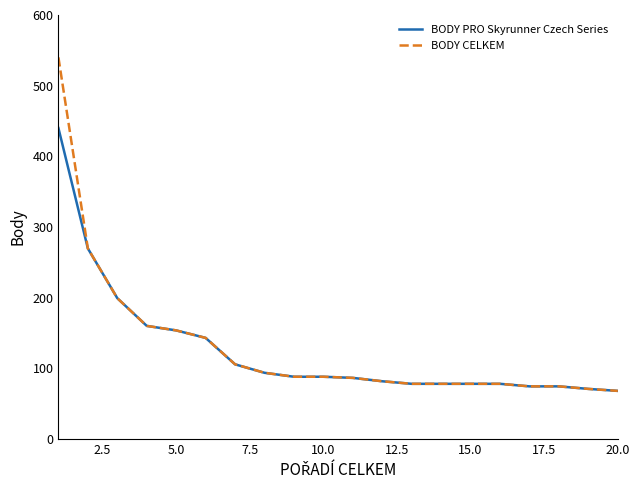

How many lines are shown in the chart?

2